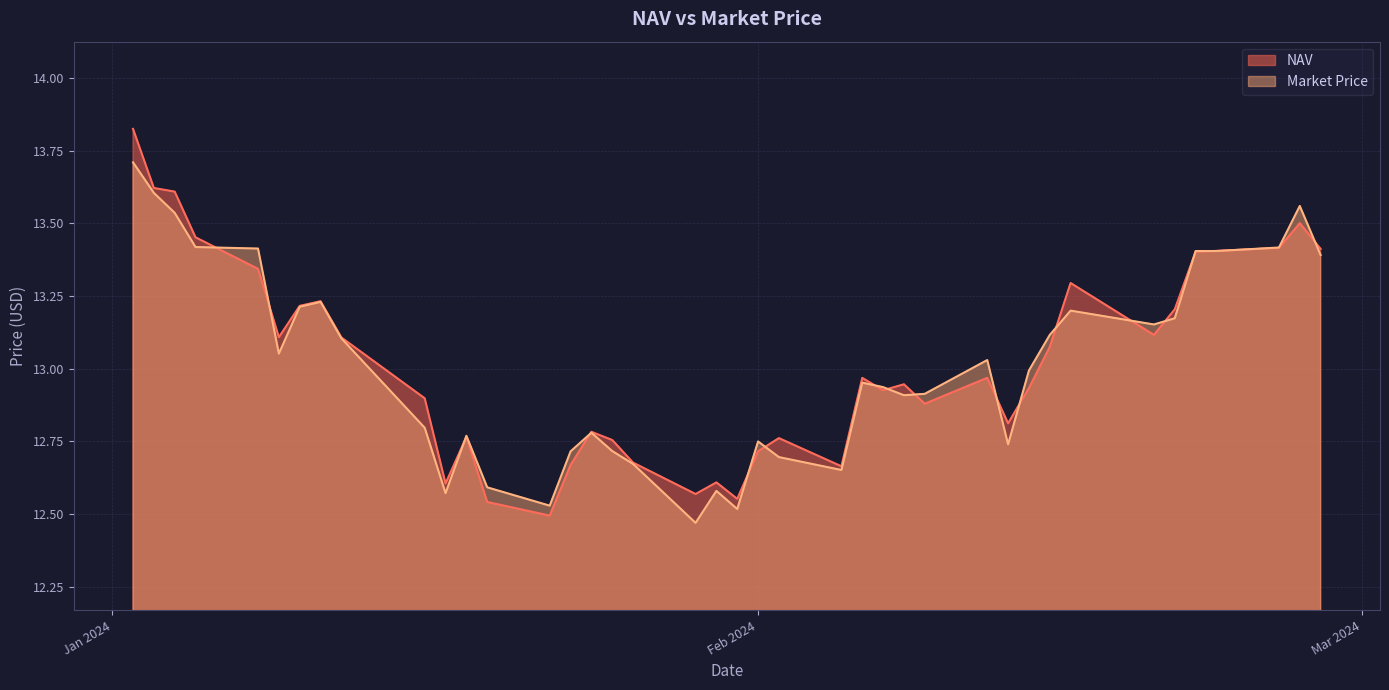

List the series in order of their peak value, lowest first.

Market Price, NAV